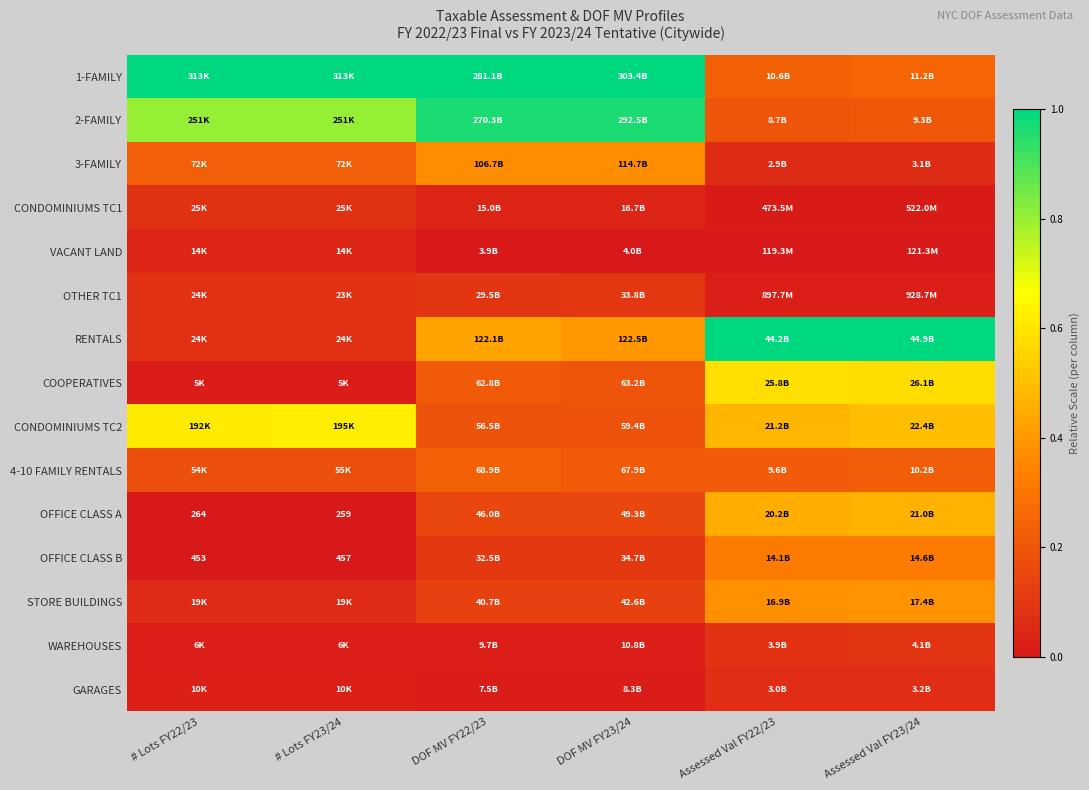

The 1-FAMILY series shows 1.3 at # Lots FY22/23. True or false?

False